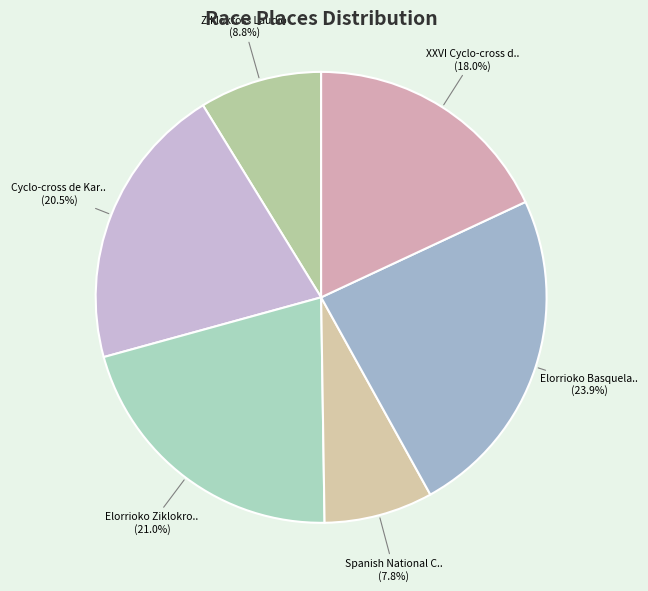

What percentage is the Ziklokross Laudio slice, to the nearest percent?

9%